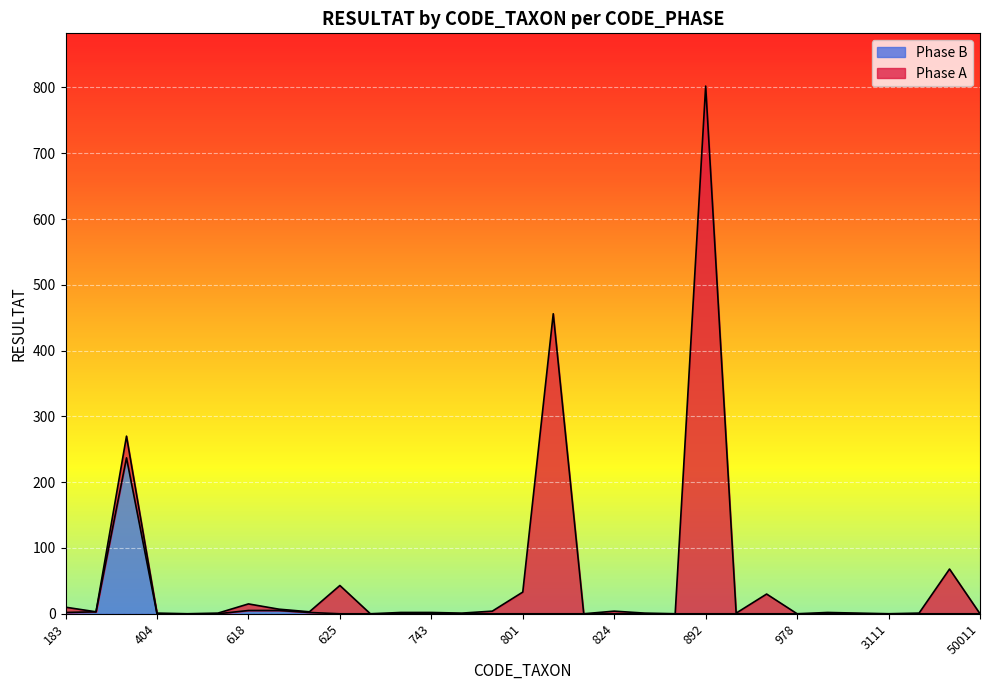

The Phase B series shows 0 at 743. True or false?

True